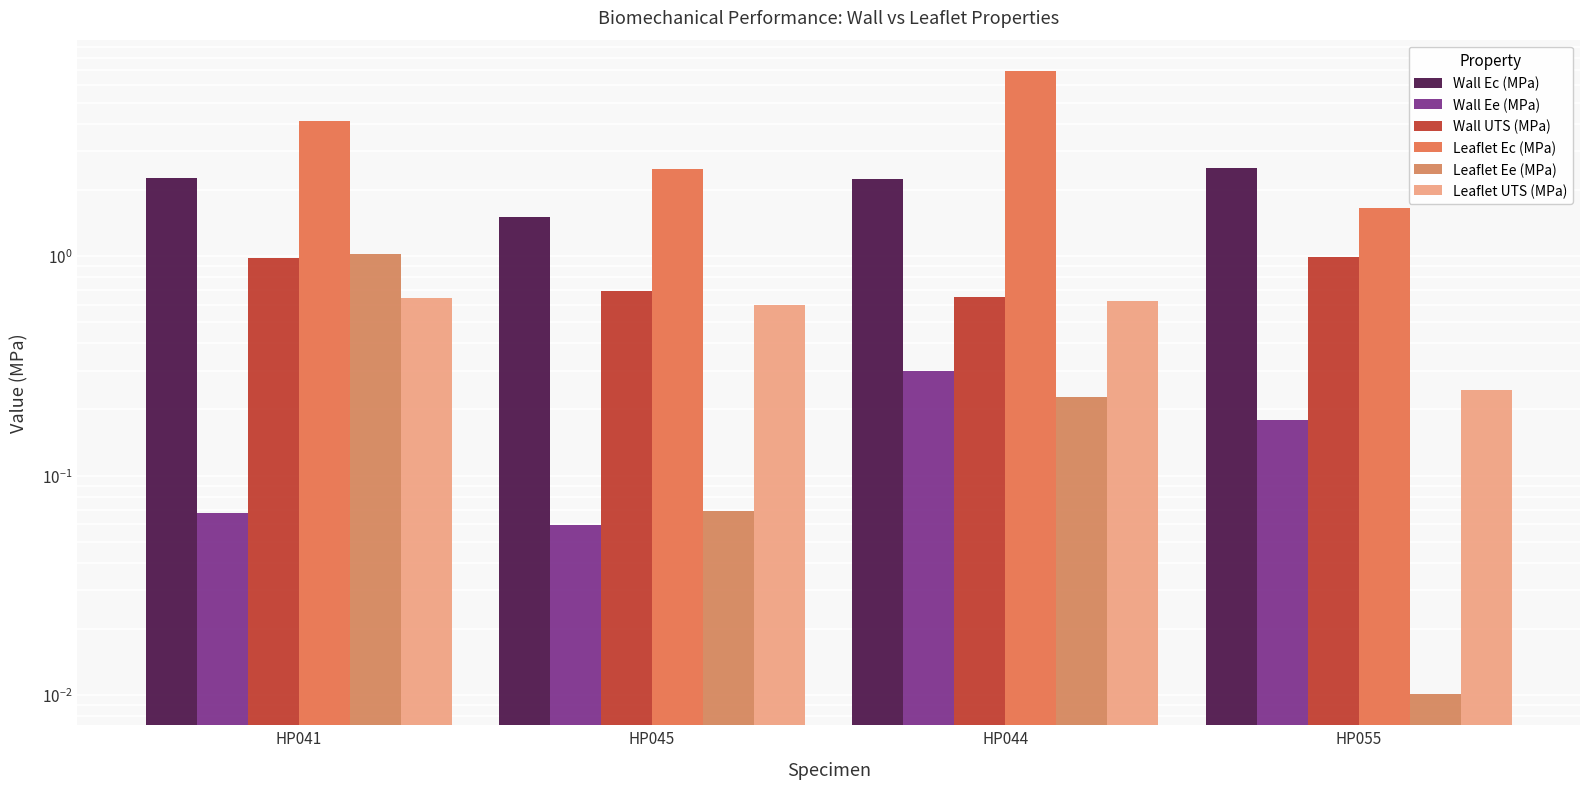

What is the sum of all Leaflet Ee (MPa) values?

1.3